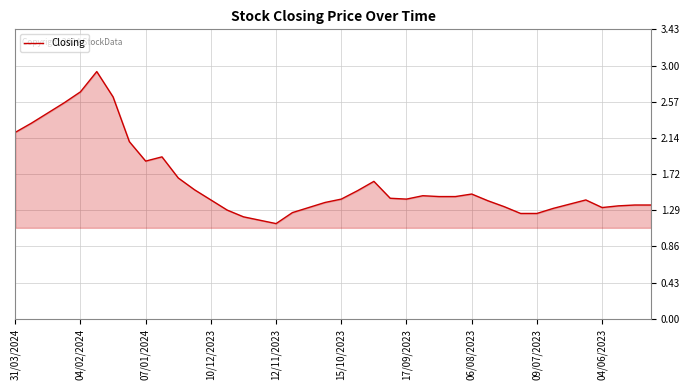

What is the difference between the maximum and minimum values?

1.8